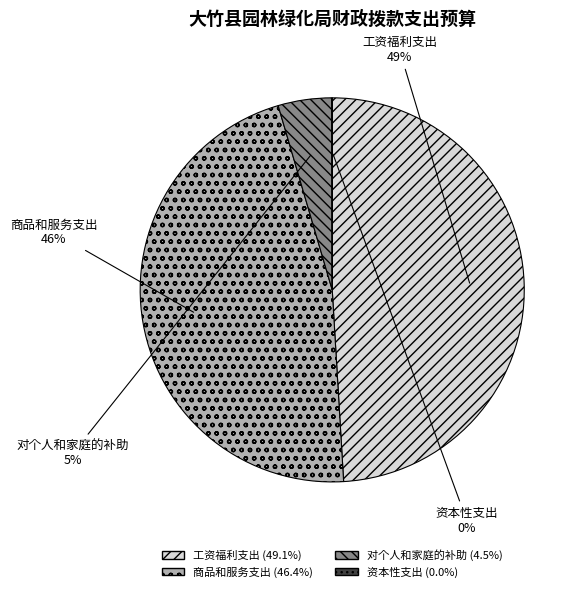

Does 商品和服务支出 account for over 50% of the chart?

No